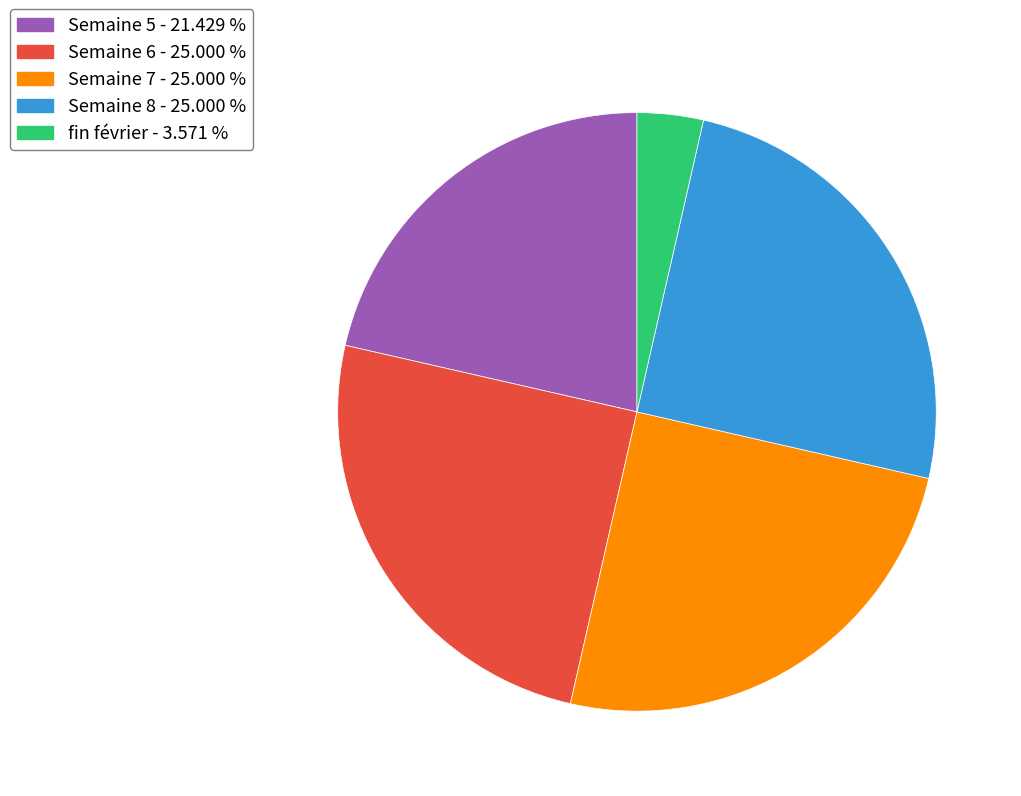

Is there any slice that represents more than half of the pie?

No